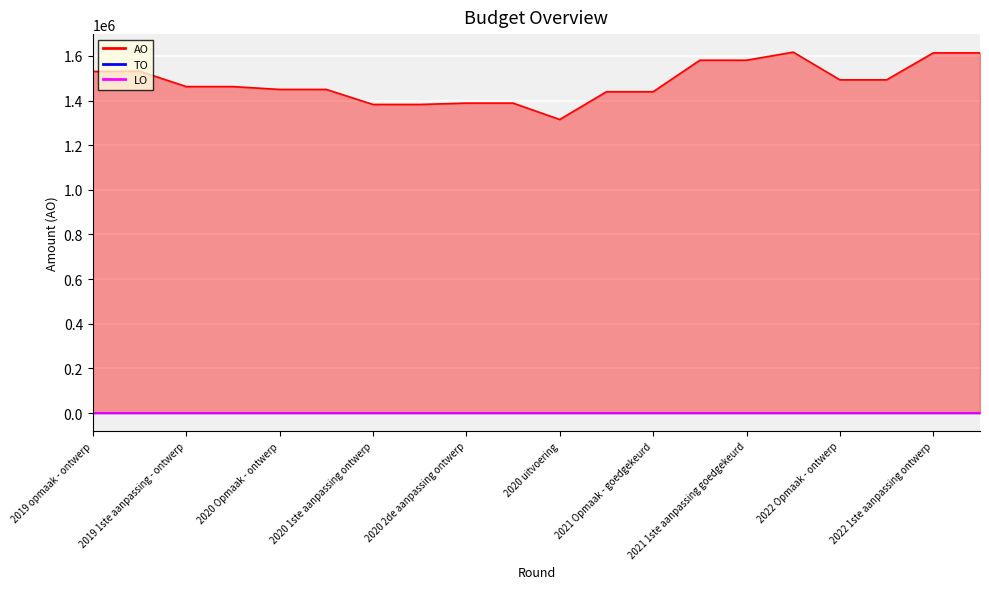

How many interior local peaks does the AO series have?

2